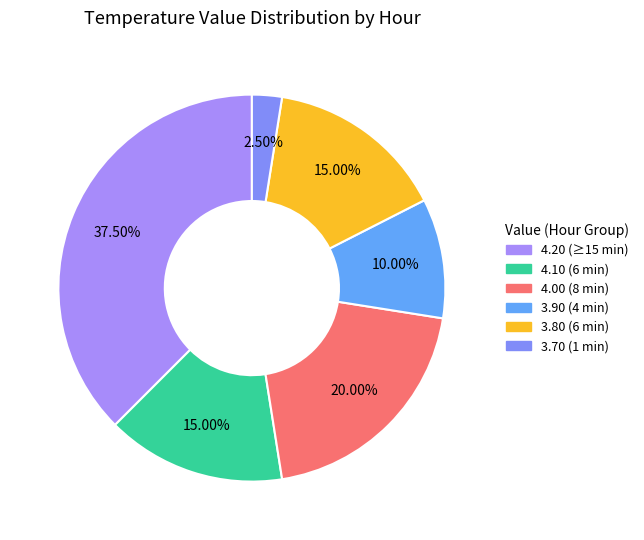

How many segments does this pie chart have?

6